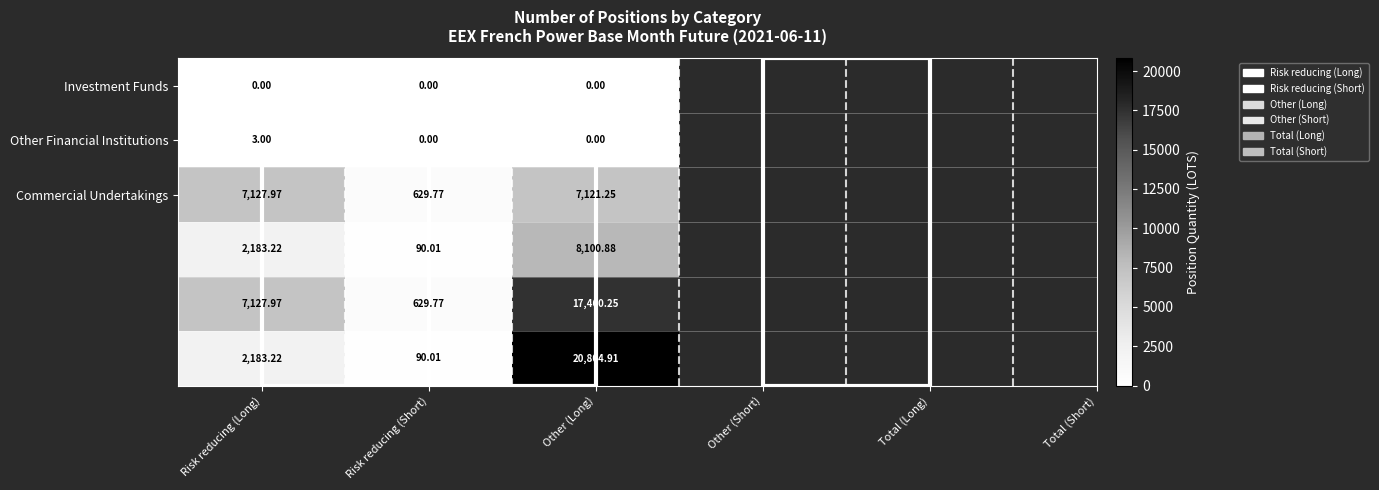

At which category does the chart reach its peak across all series?

Other (Long)